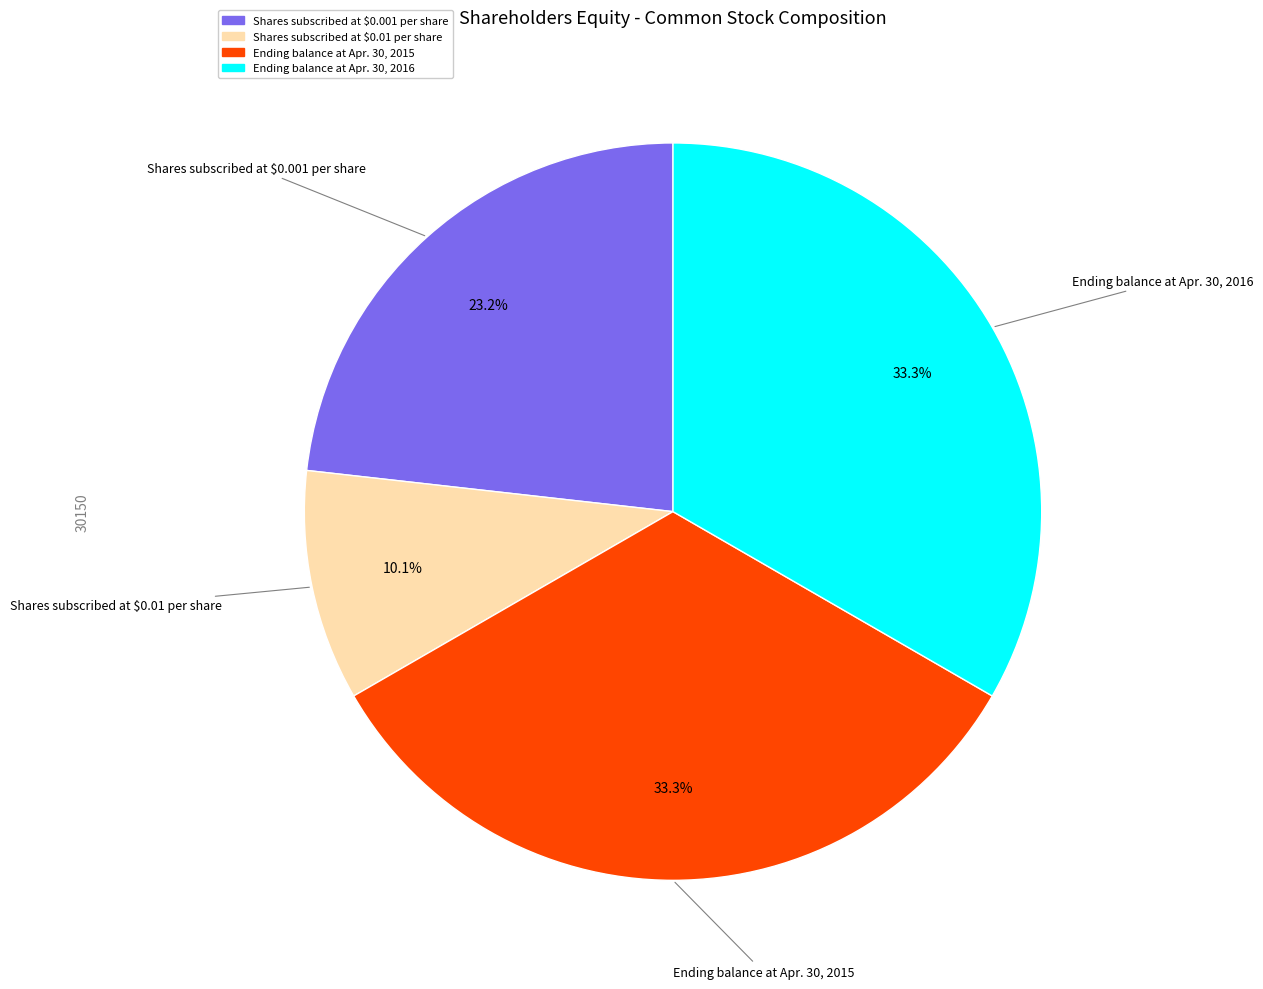

Approximately how many times larger is the value at Ending balance at Apr. 30, 2015 compared to Shares subscribed at $0.001 per share?

1.4